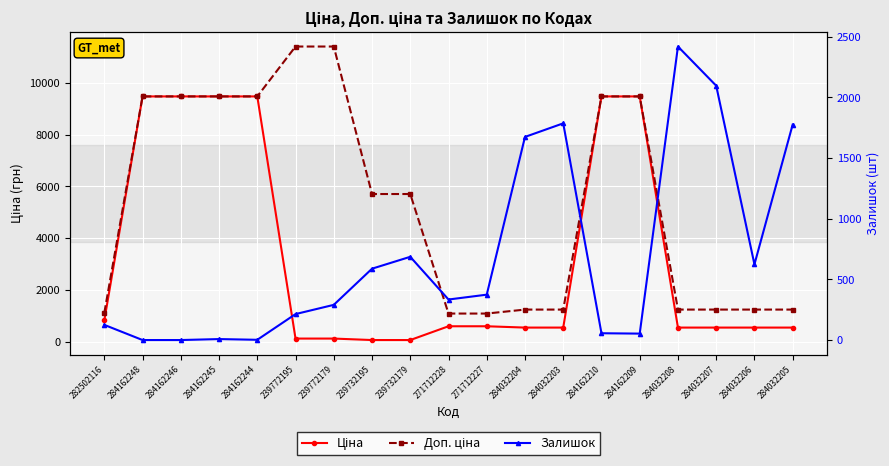

How many data points in Ціна are above 539?

9